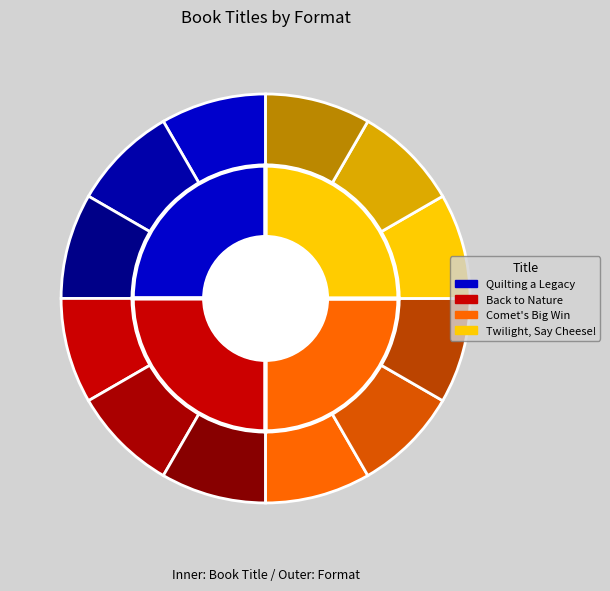

What is the ratio of the value at Twilight, Say Cheese! to the value at Back to Nature?

1.0